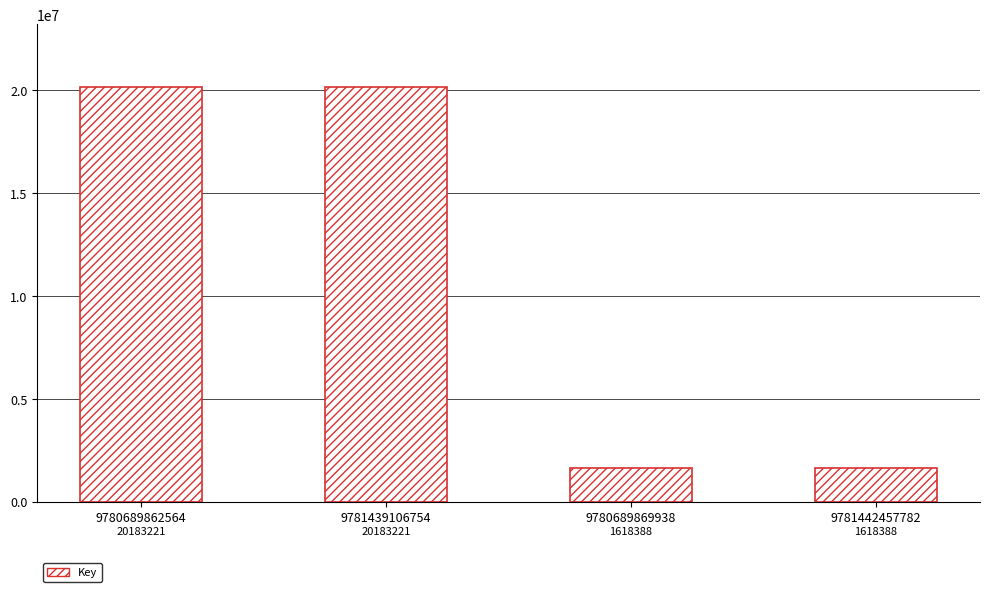

The chart shows a value of 2888349 at 9781442457782. True or false?

False